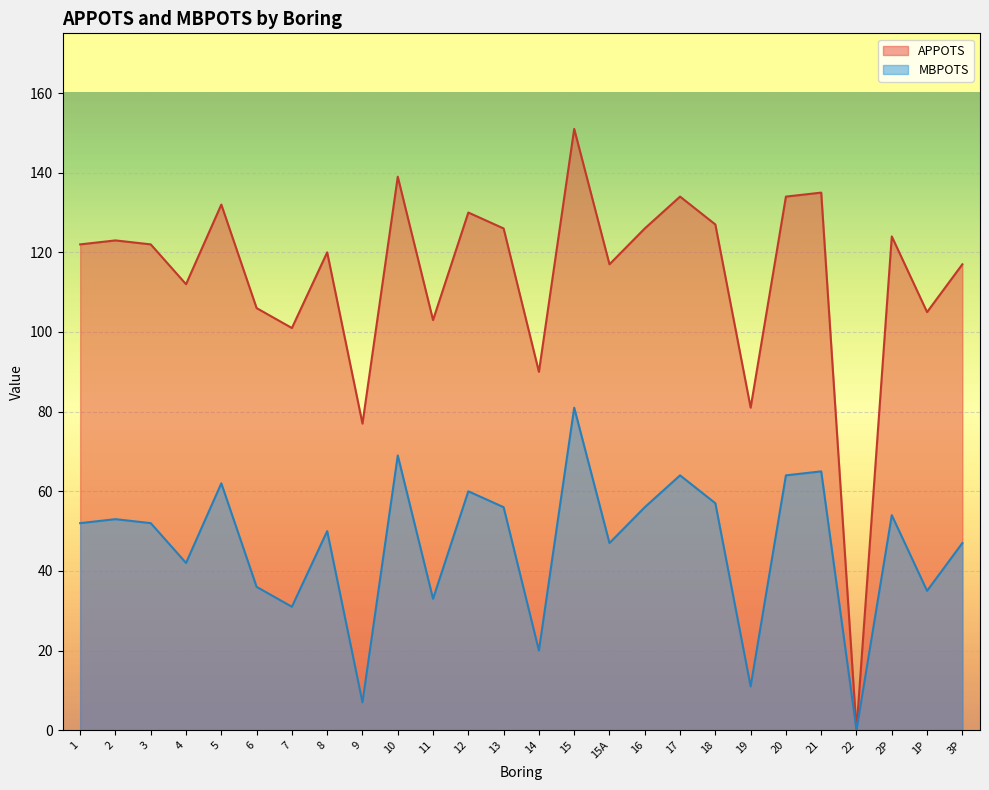

Which has a higher value, 2P or 6?

2P